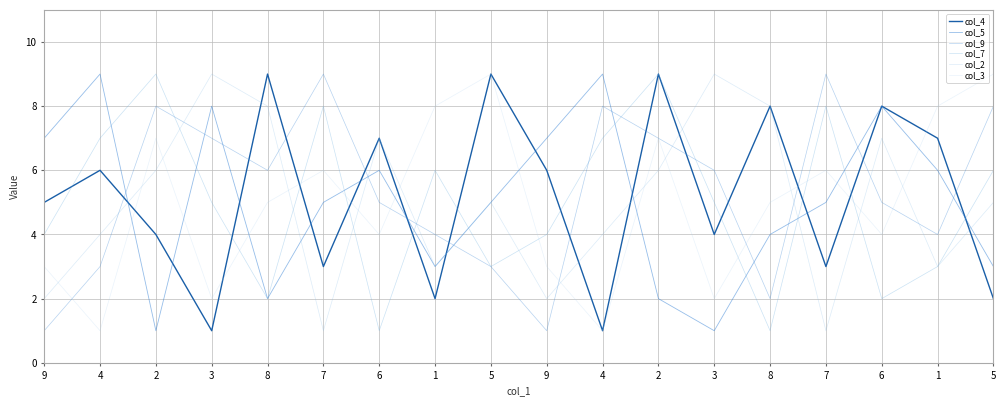

What is the average value of the col_5 series?

5